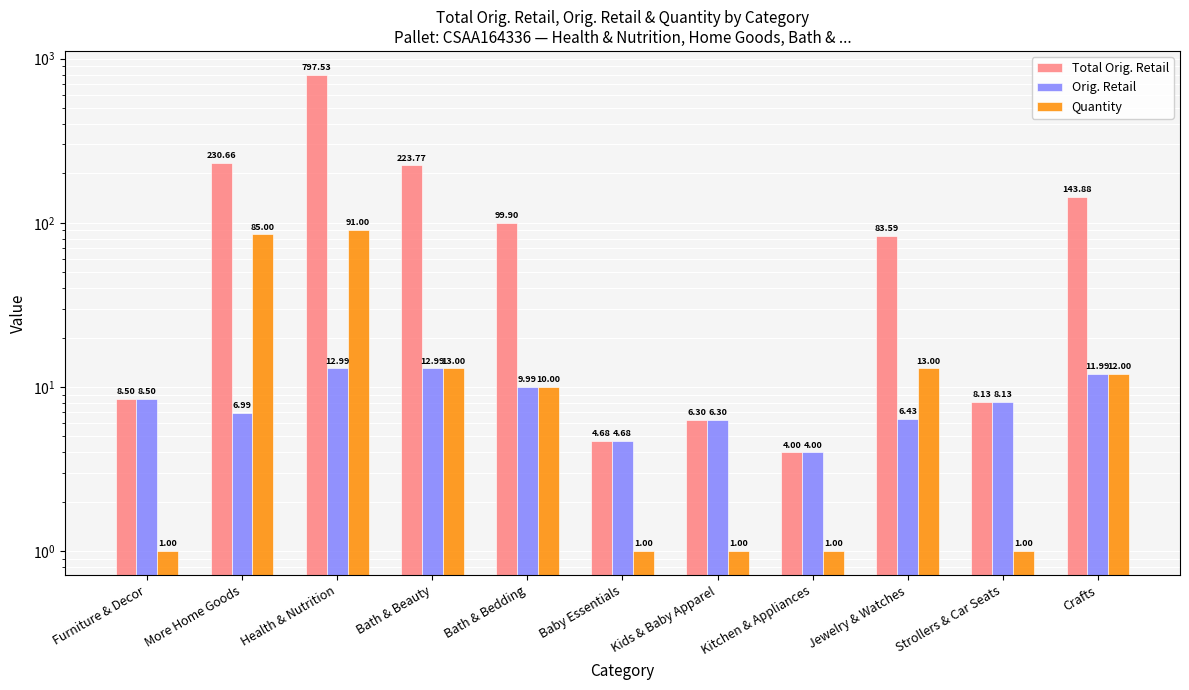

List the labels in order of Total Orig. Retail value, largest first.

Health & Nutrition, More Home Goods, Bath & Beauty, Crafts, Bath & Bedding, Jewelry & Watches, Furniture & Decor, Strollers & Car Seats, Kids & Baby Apparel, Baby Essentials, Kitchen & Appliances